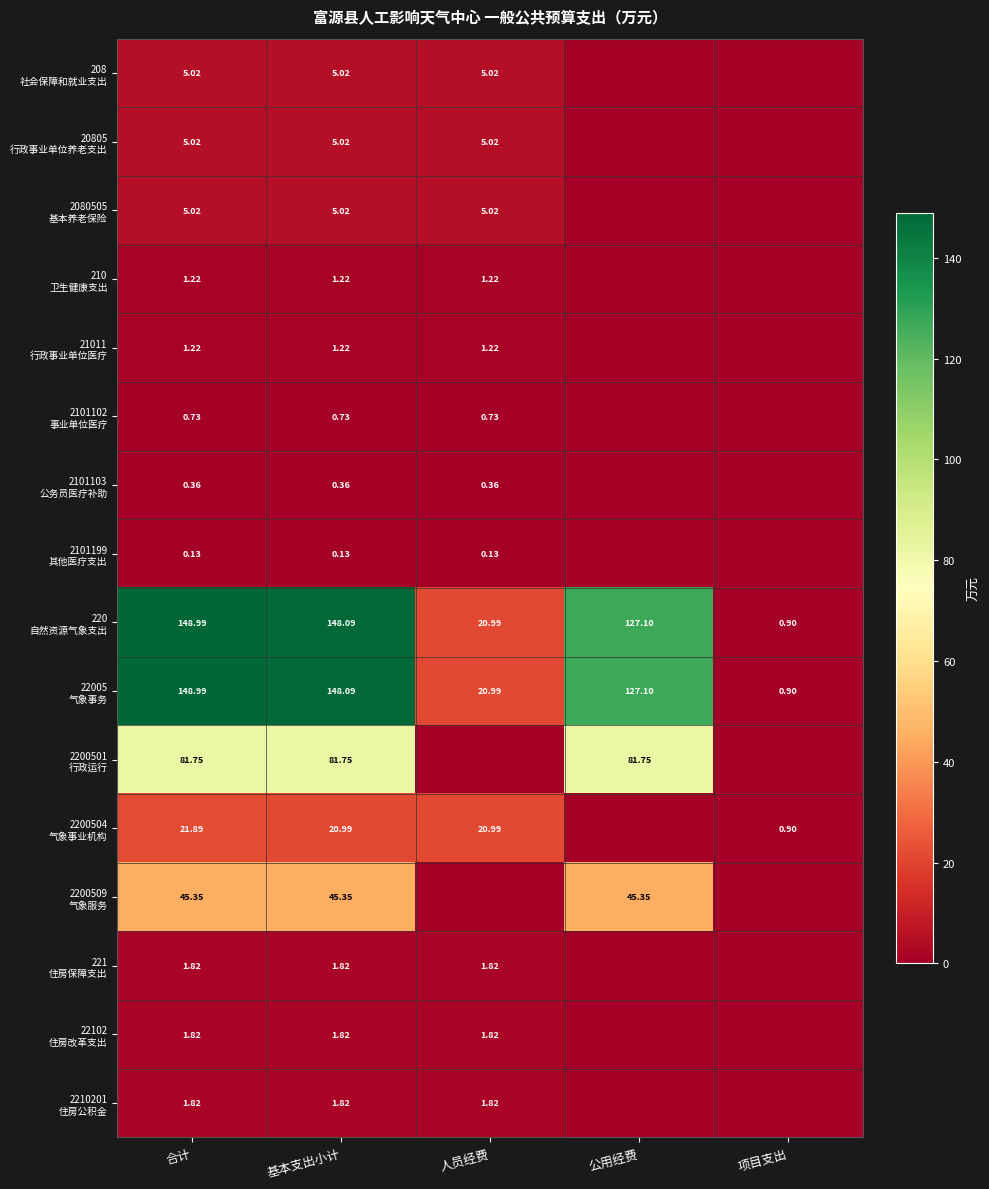

How many data points in 210 卫生健康支出 are above 1?

3